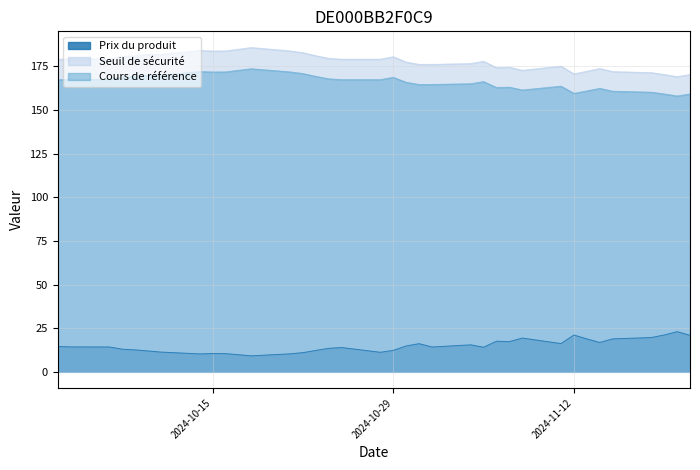

Is it true that Prix du produit equals 20.9 at 2024-11-21?

True